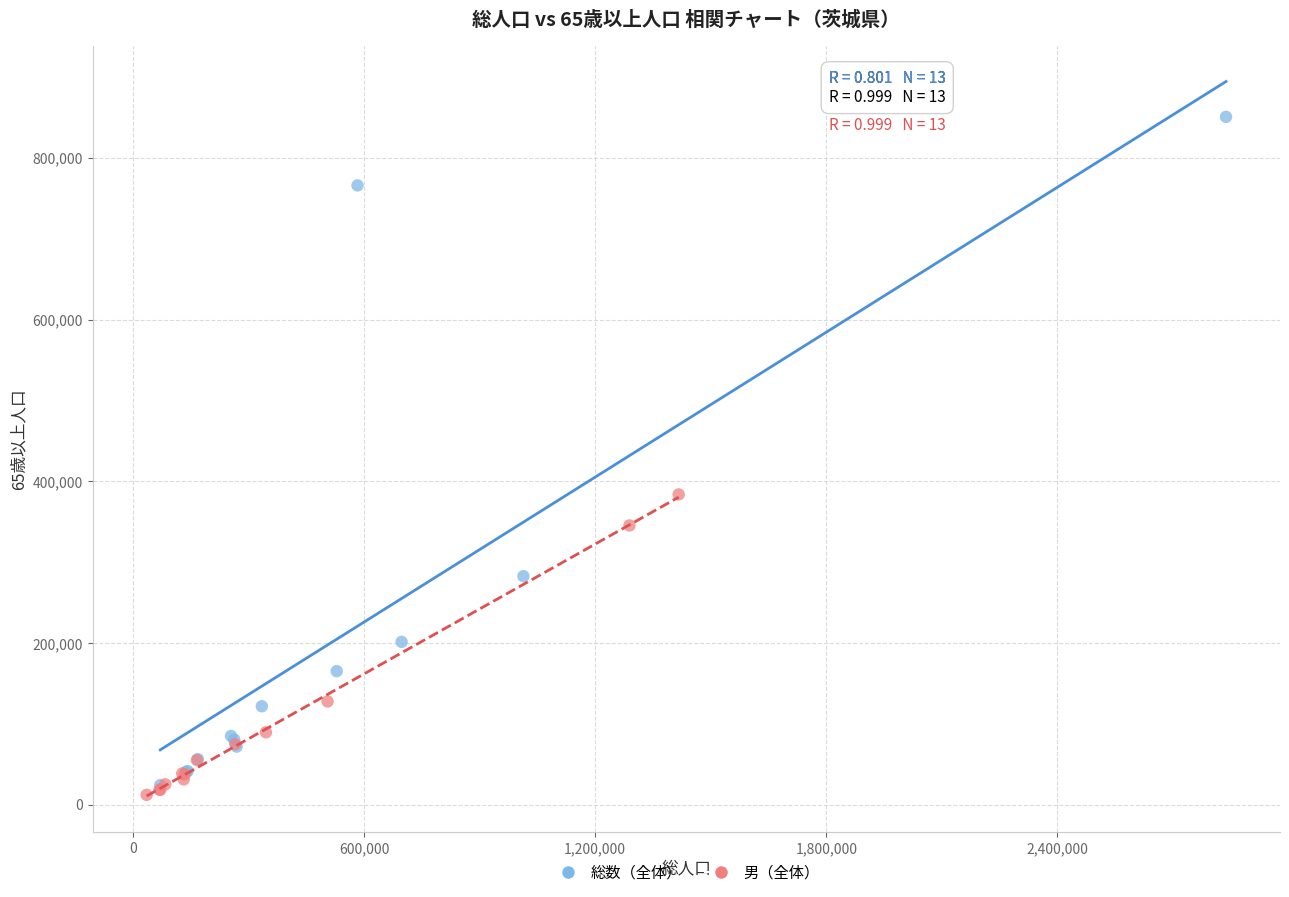

Which series contains the highest Y value?

総数（全体）